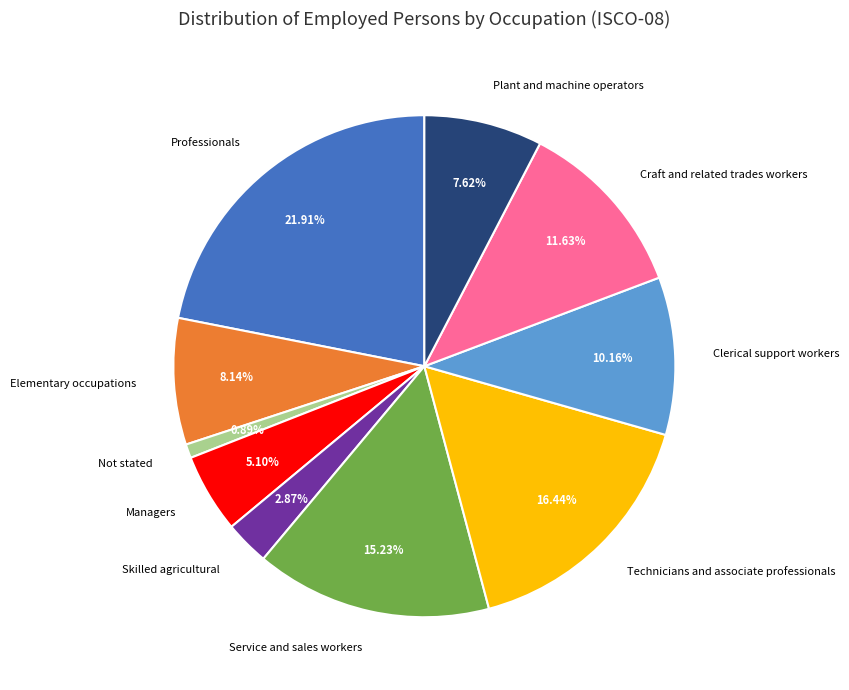

True or false: Technicians and associate professionals accounts for 16% of the total.

True